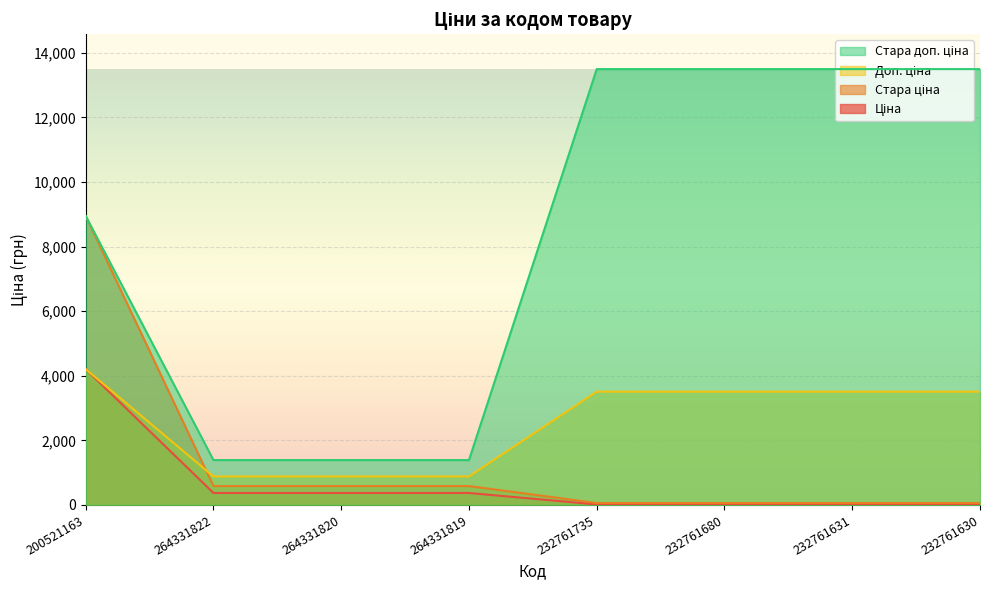

What is the value of the Стара доп. ціна point at the 8th from the left?

13493.2